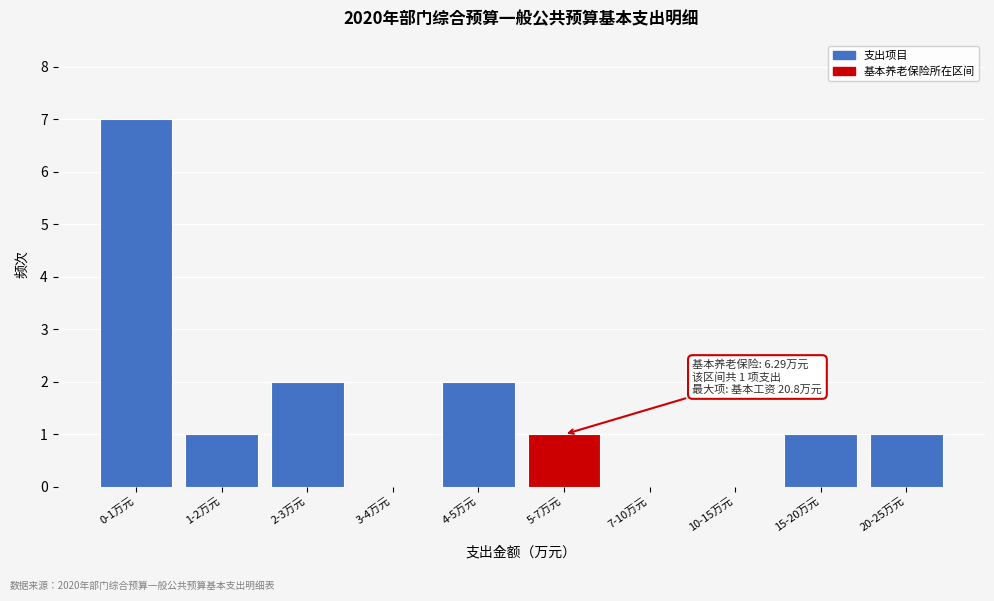

Reading left to right, extract all data points from this chart.

0-1万元=7	1-2万元=1	2-3万元=2	3-4万元=0	4-5万元=2	5-7万元=1	7-10万元=0	10-15万元=0	15-20万元=1	20-25万元=1